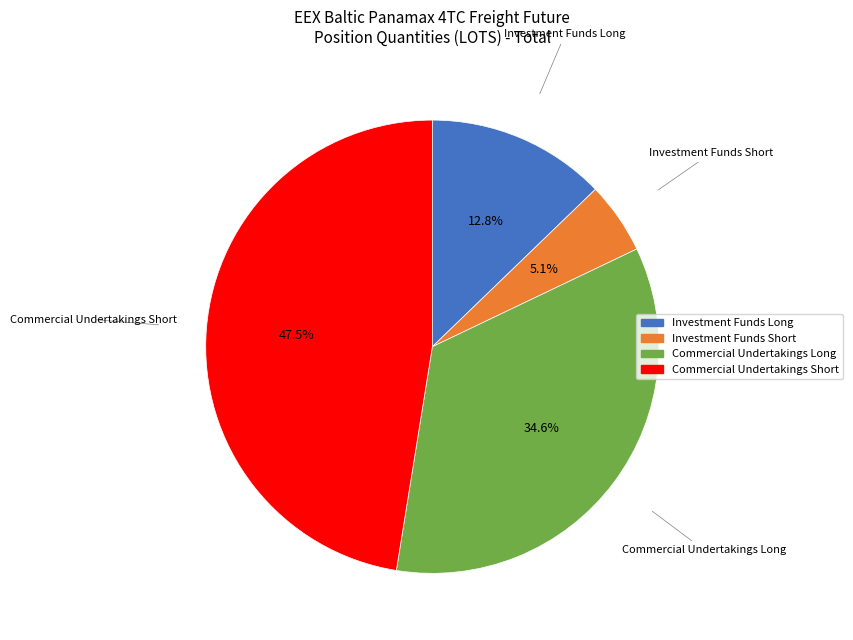

To the nearest percent, what percentage of the pie is Investment Funds Long?

13%